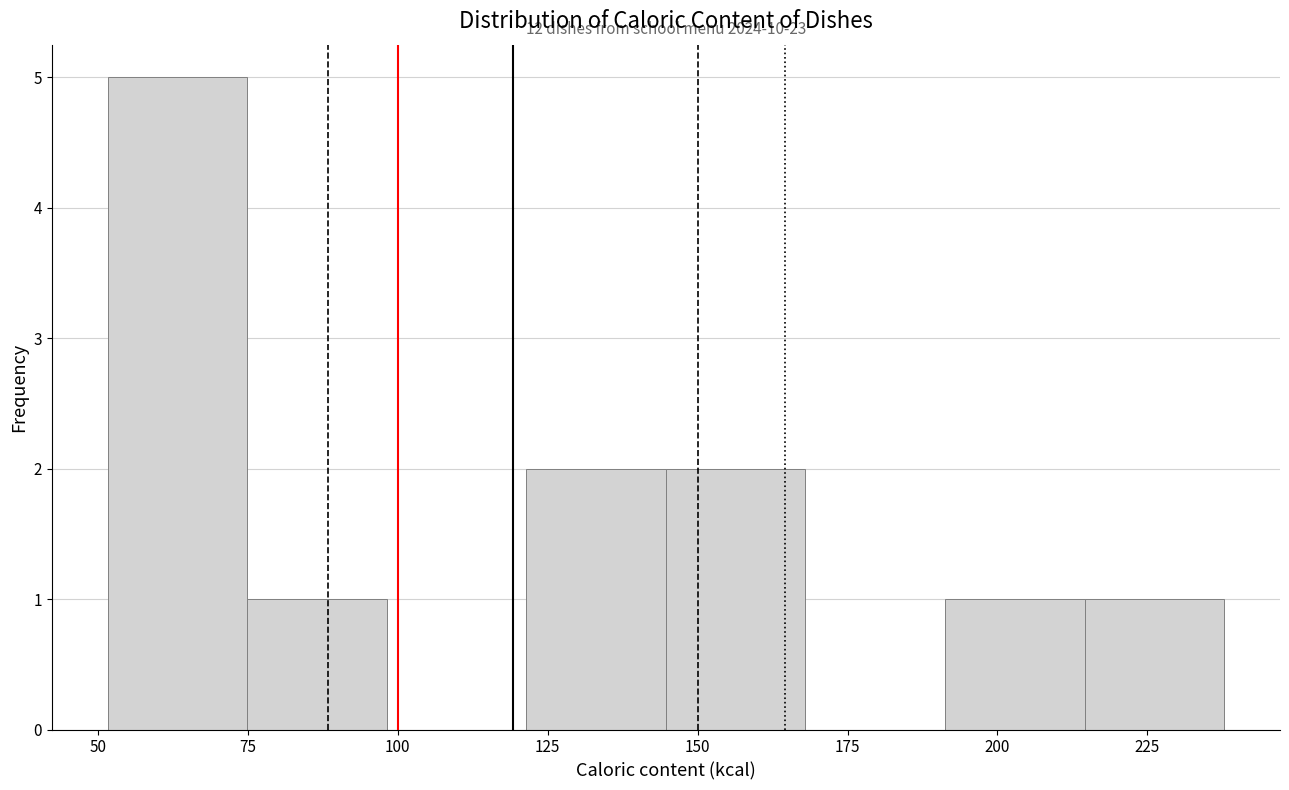

Which range on the x-axis has the tallest bar?

50 to 75